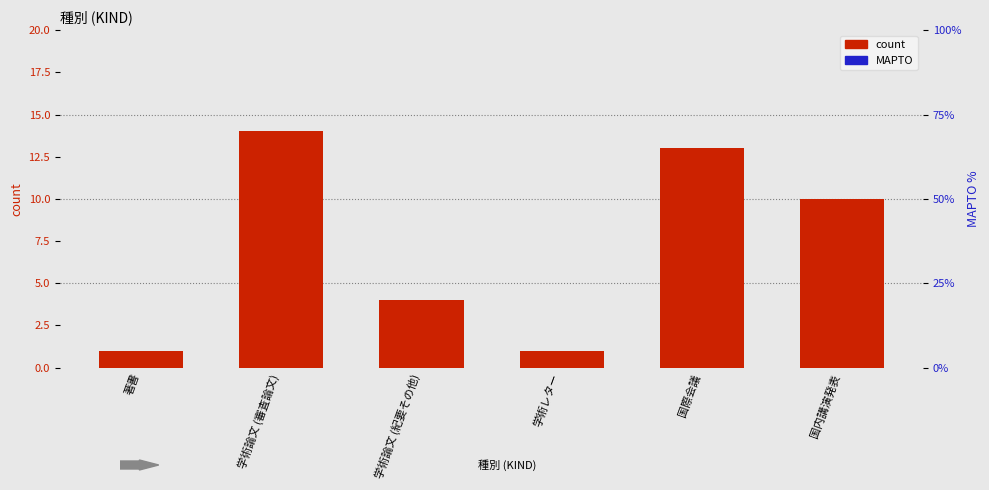

What is the label of the 1st bar from the left?

著書